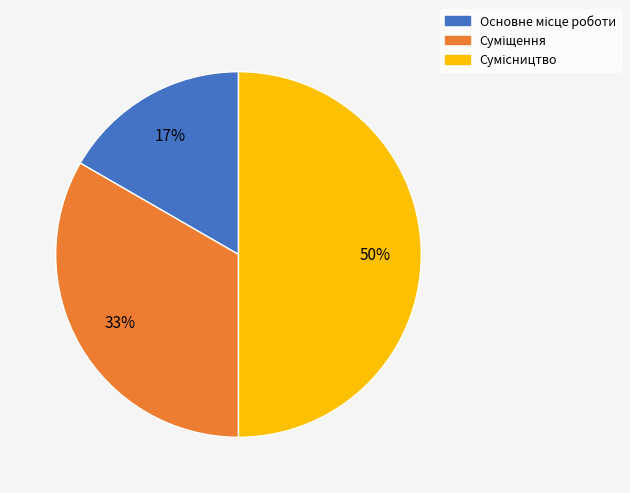

To the nearest percent, what is the difference between the largest and smallest slice percentages?

33%